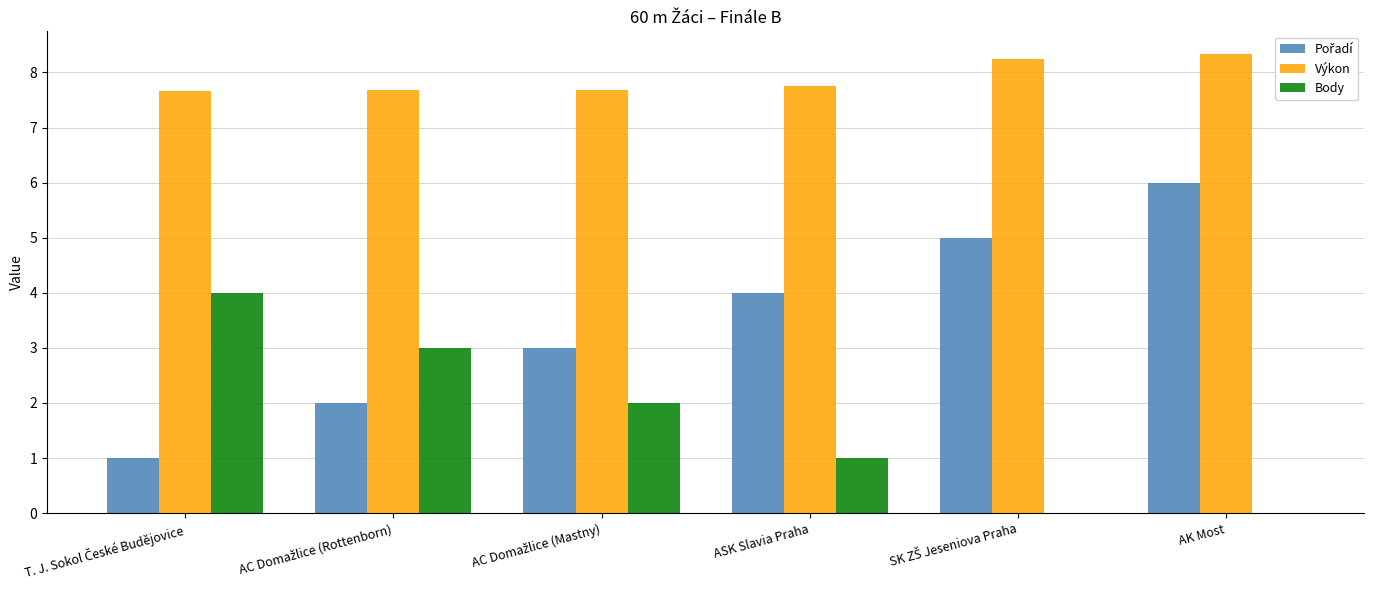

Which category has the highest value across all series?

AK Most